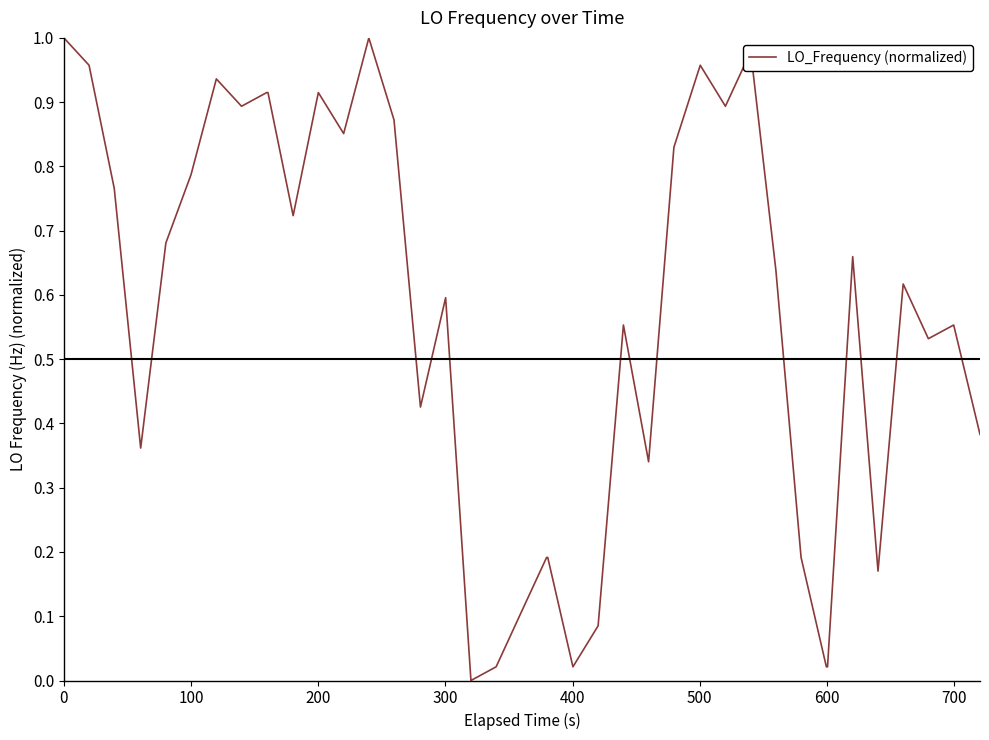

How many points are lower than both their immediate neighbors (excluding endpoints)?

11